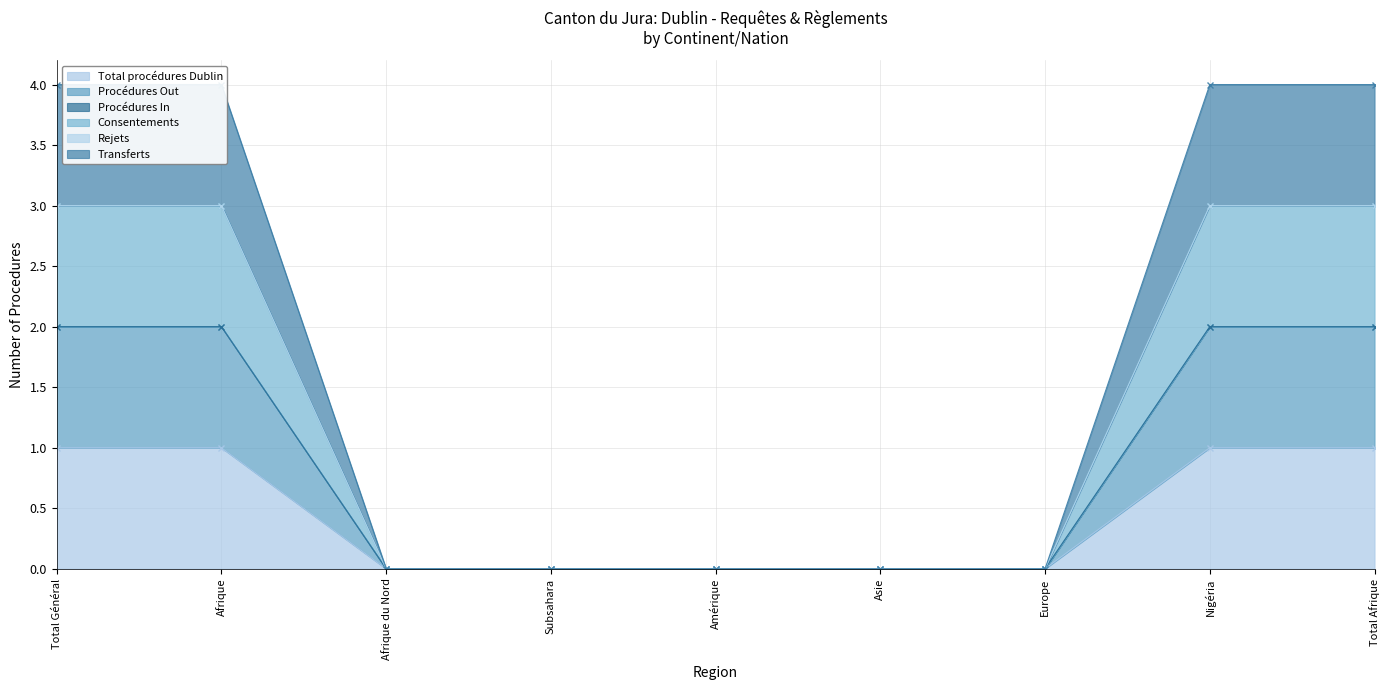

Which series has the widest spread of values?

Transferts